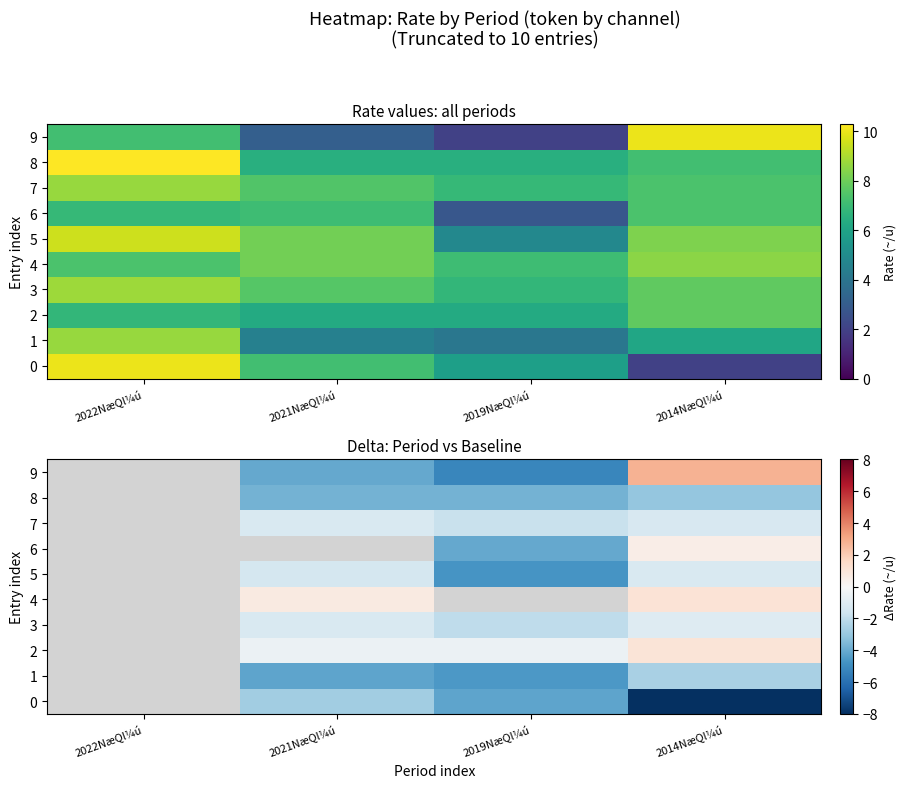

Where is 0 nearest to the value -4?

2019NæQl¼ú